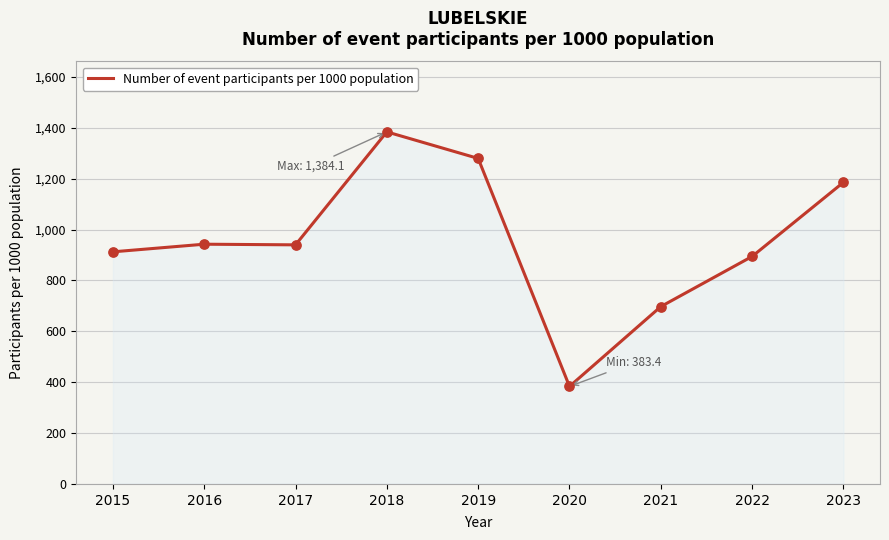

What is the ratio of the value at 2015 to the value at 2016?

1.0